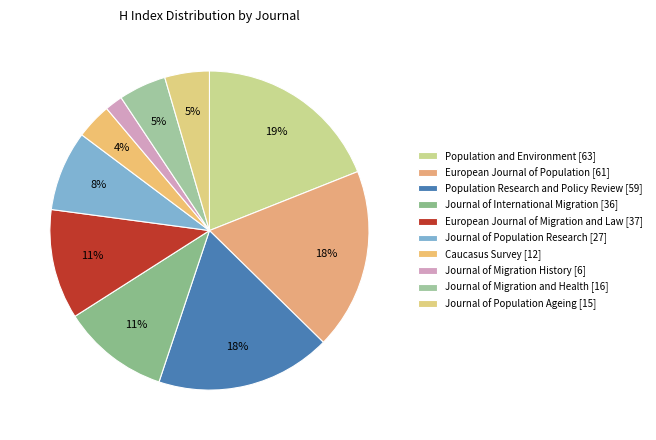

Count the number of slices in the pie.

10